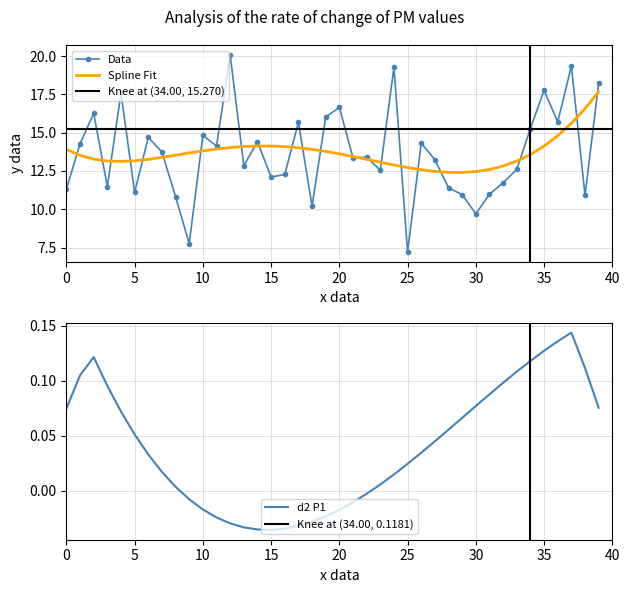

At which label does Data reach its minimum?

25